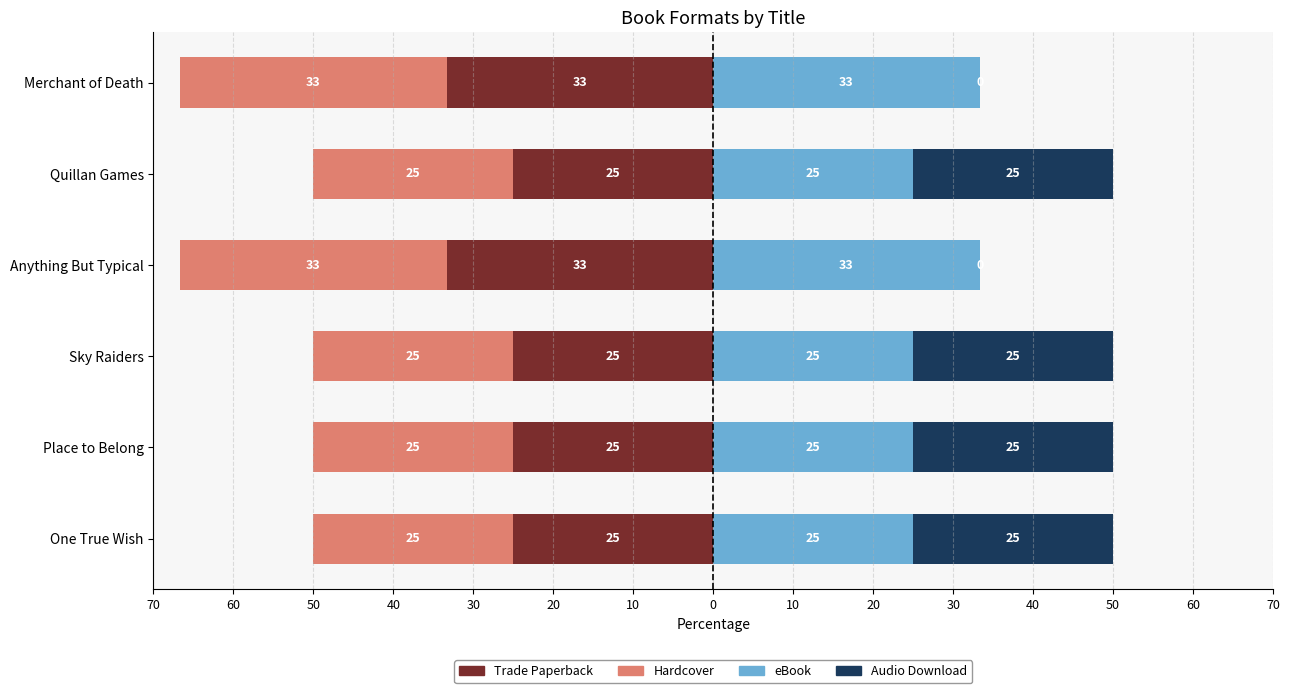

Between Quillan Games and One True Wish, which is larger?

Quillan Games